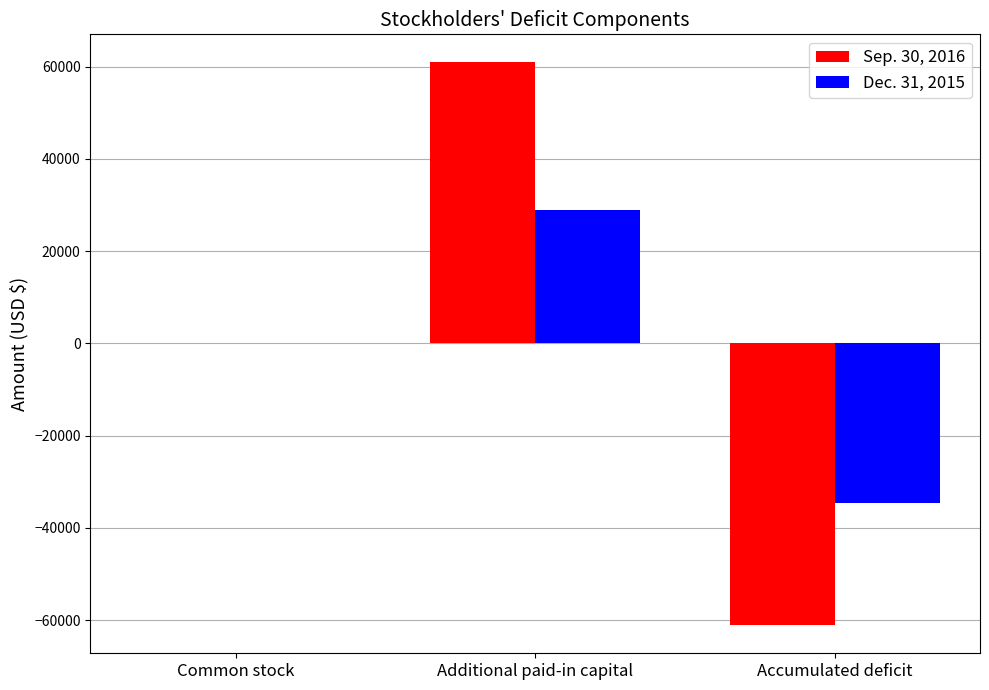

What are all the series names shown in the legend?

Sep. 30, 2016, Dec. 31, 2015